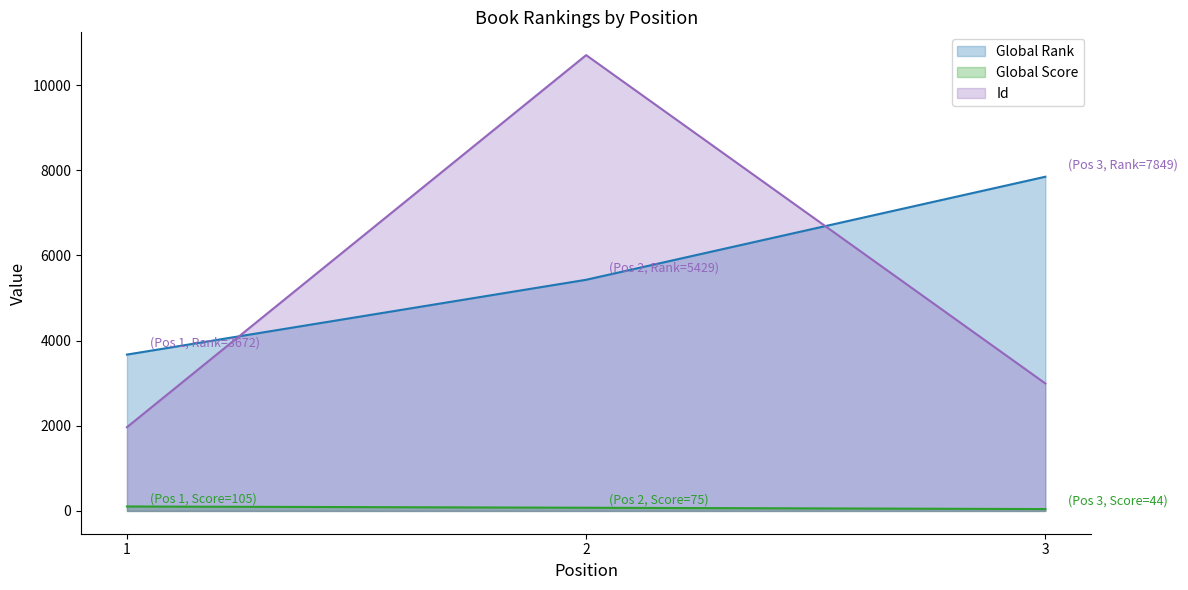

What is the total value across all series at 2?

16209